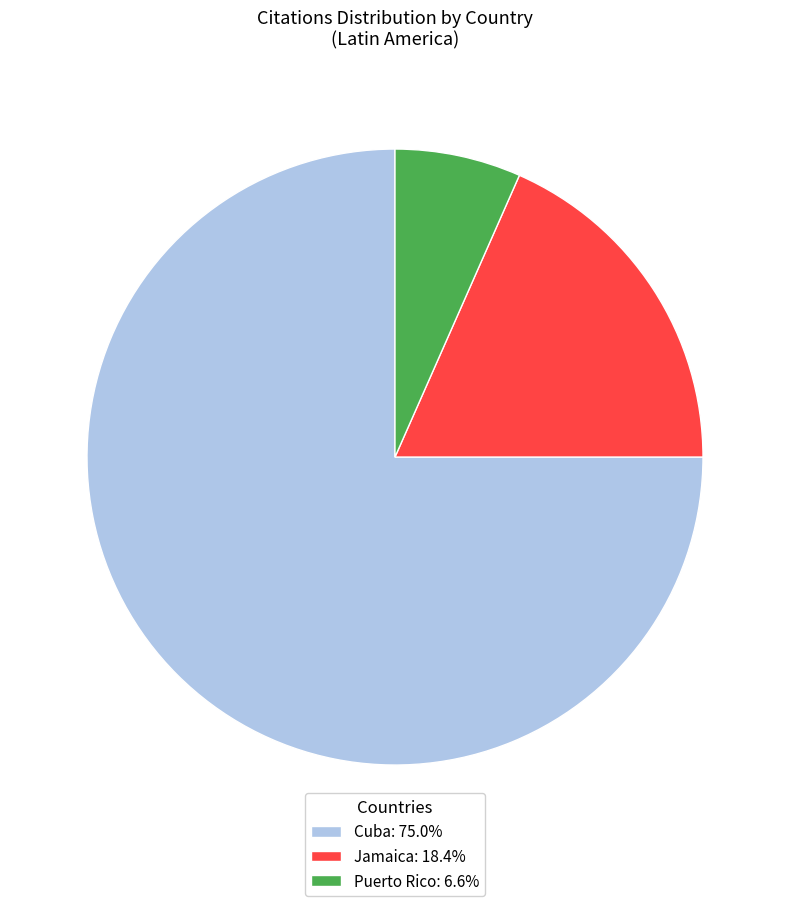

Does any single category account for the majority?

Yes